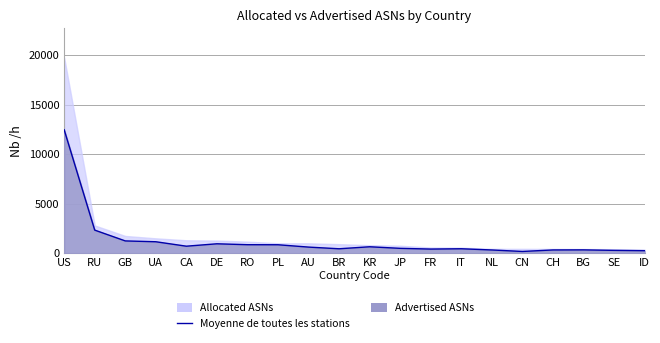

What position from the left is SE?

19